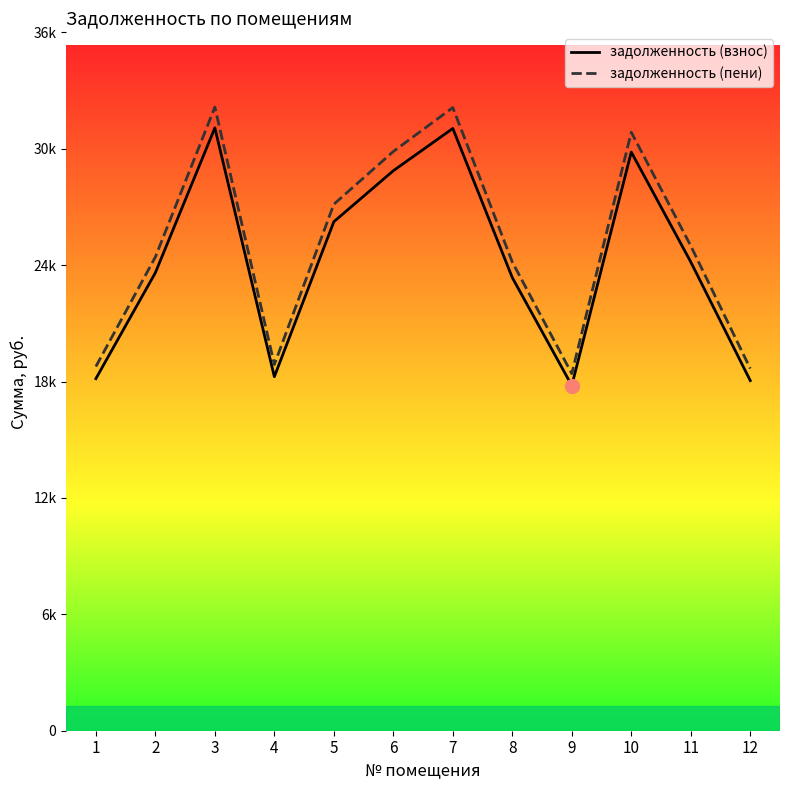

What are all the series names shown in the legend?

задолженность (взнос), задолженность (пени)